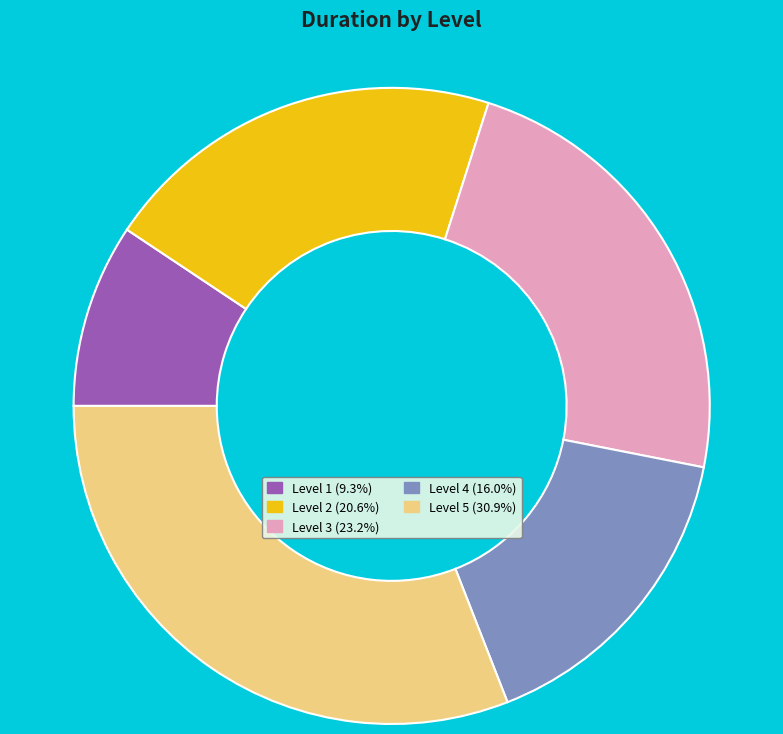

Do Level 4 and Level 1 together represent more than half of the pie?

No